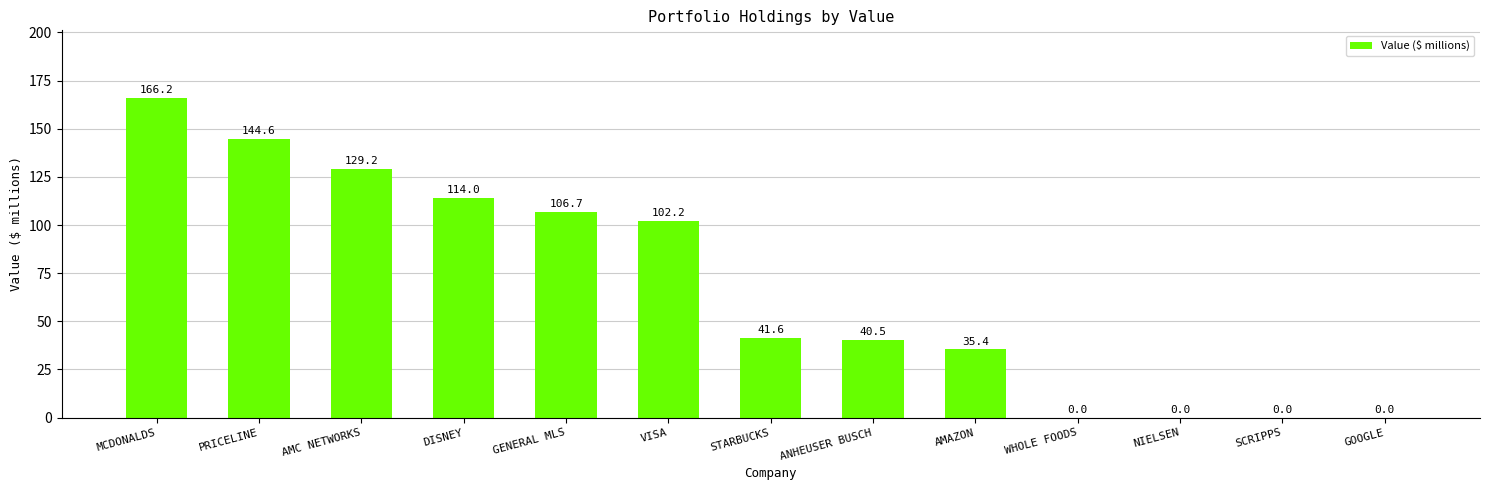

Where is the data nearest to the value 83?

VISA